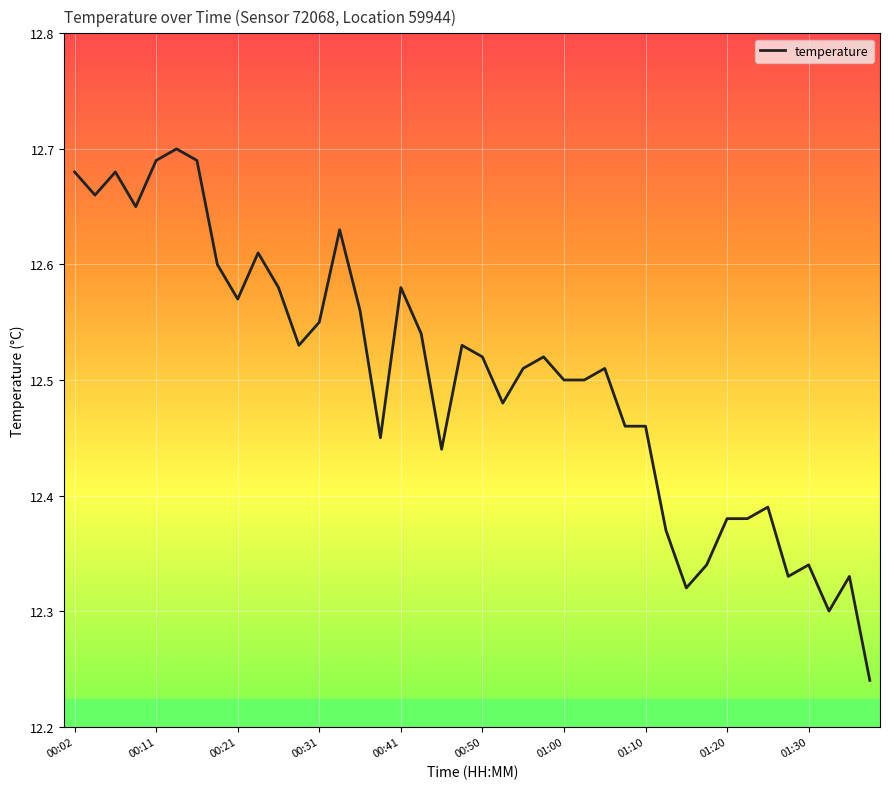

Where is the data nearest to the value 12?

39